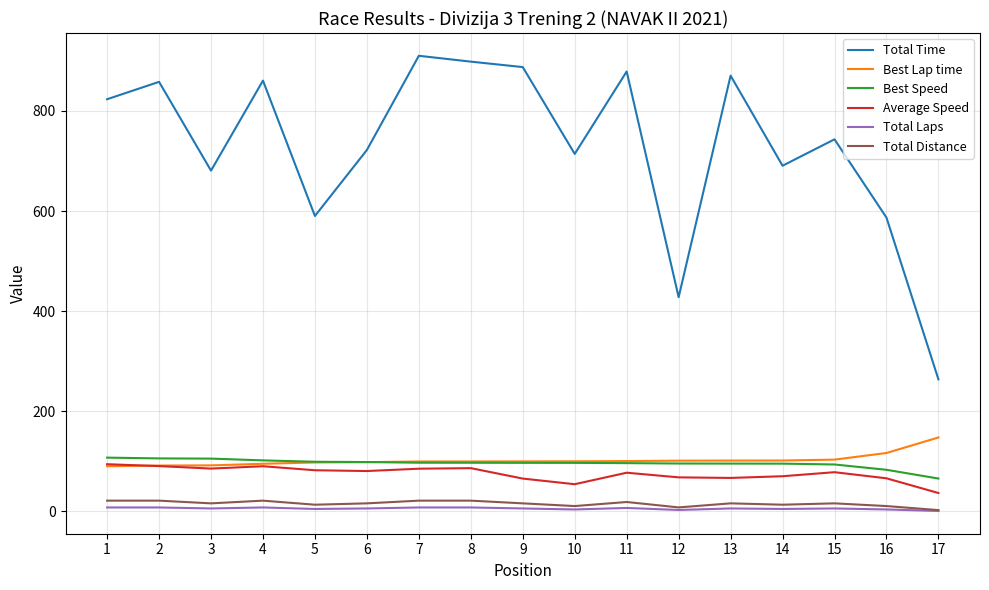

The value of Total Time at 15 is 1285.3. True or false?

False